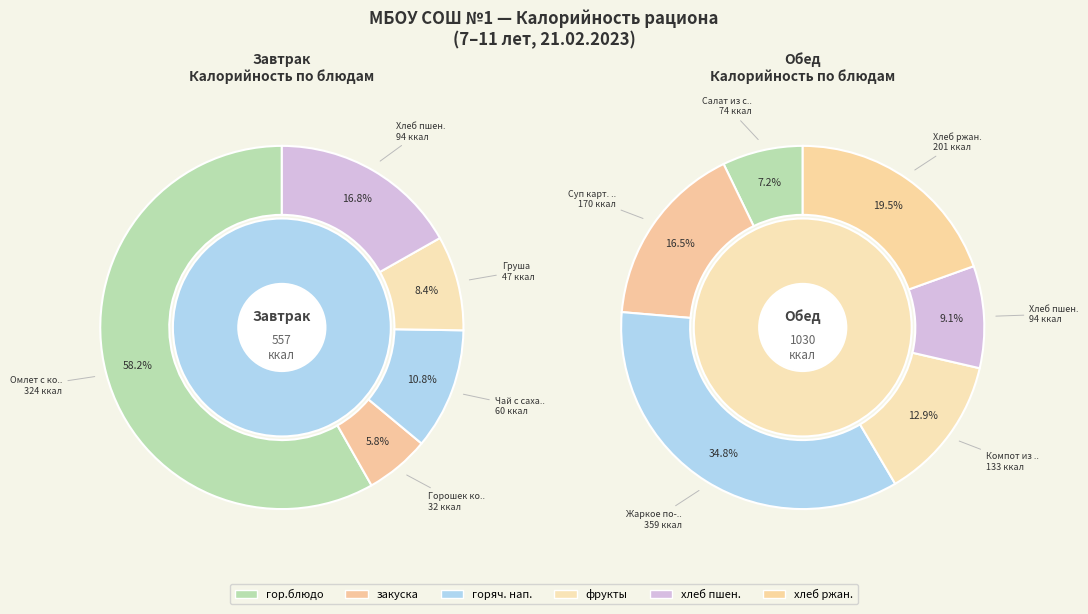

Which slice is the largest?

Жаркое по-домашнему из говядины